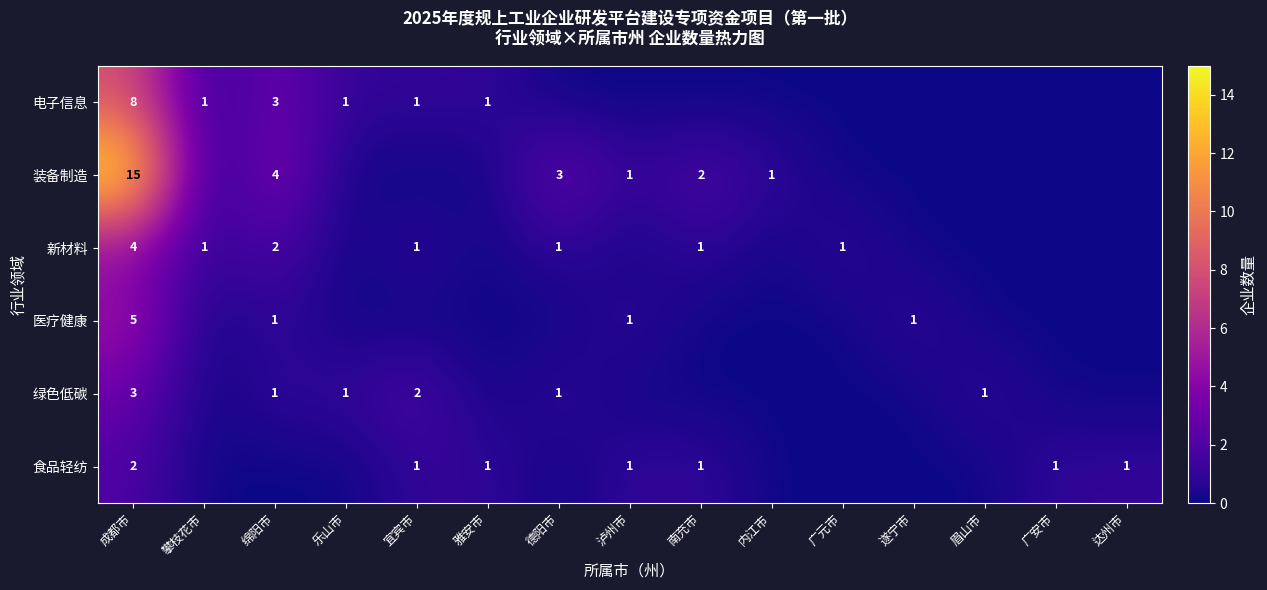

At which category is the sum across all series the highest?

成都市